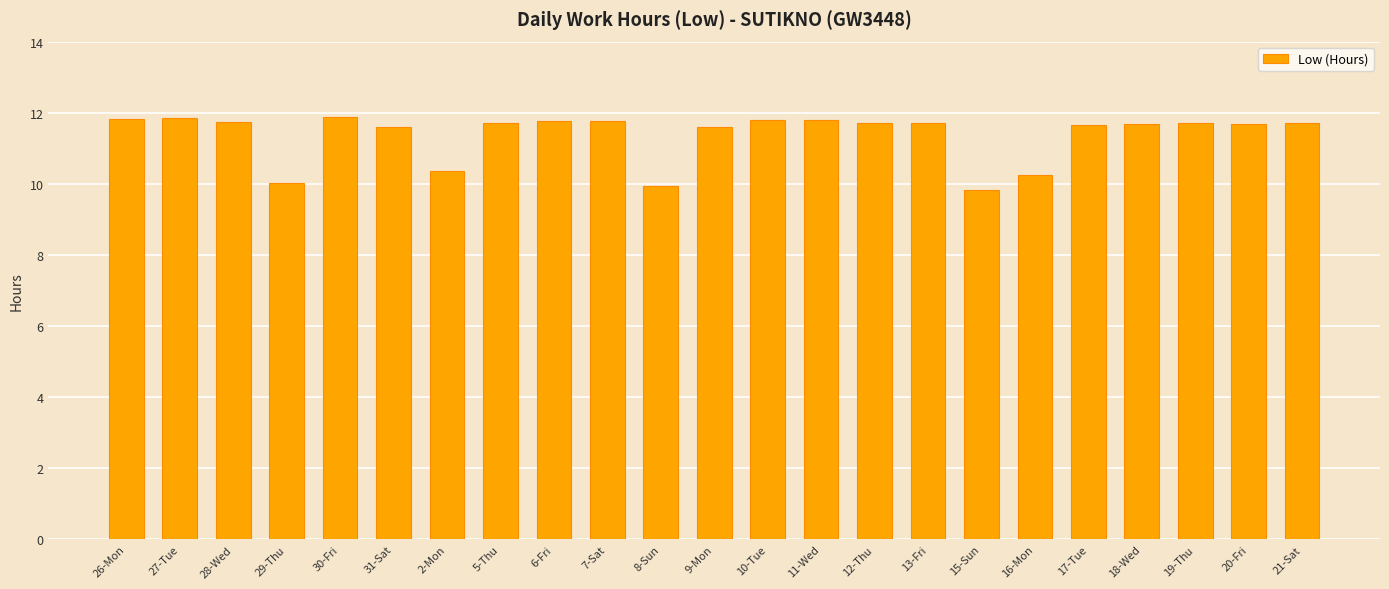

How many data points are less than 11?

5